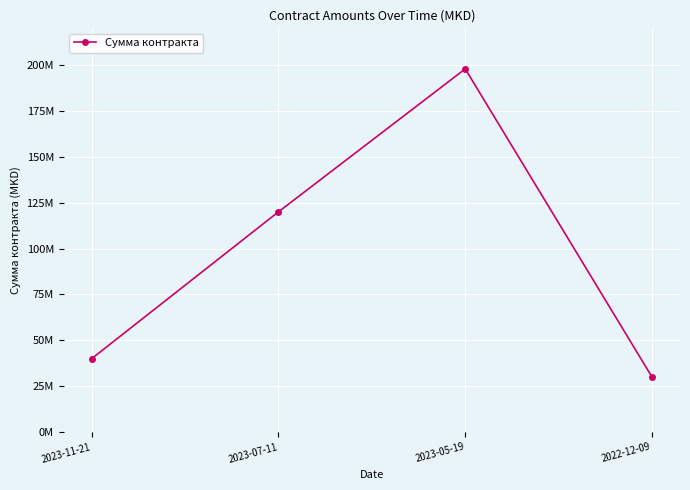

How many interior local peaks (higher than both neighbors) does the data have?

1